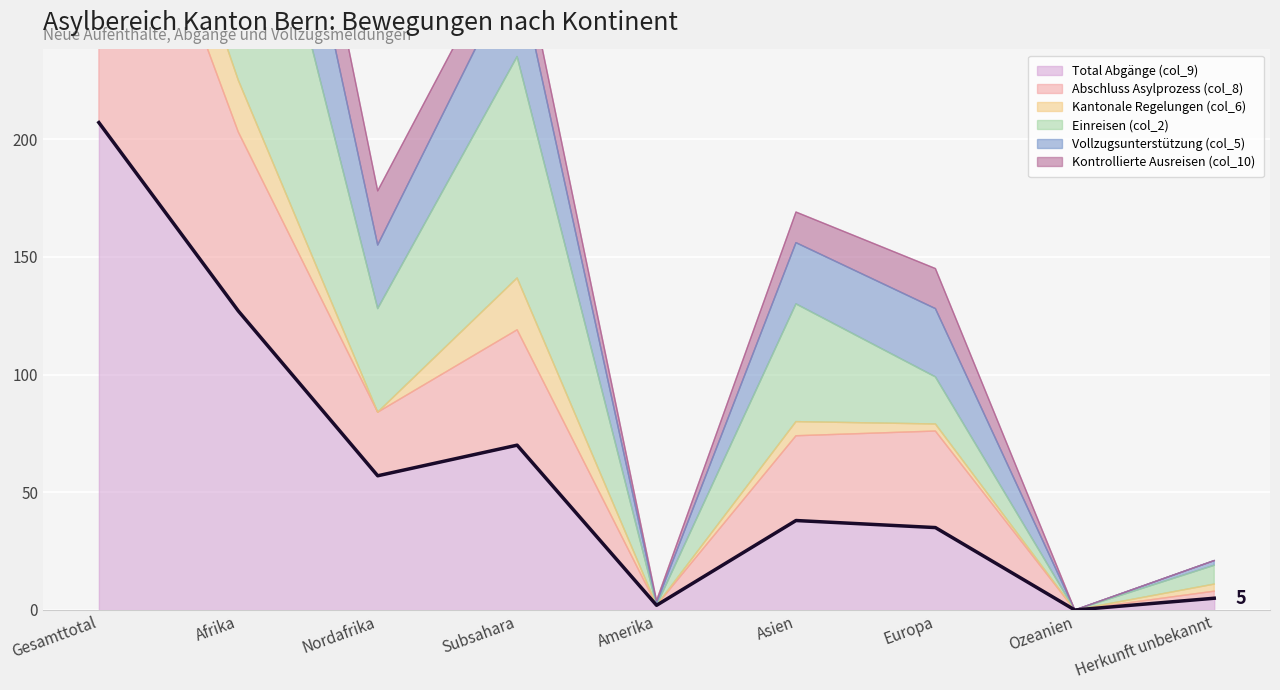

What is the highest value of the Einreisen (col_2) series?

613